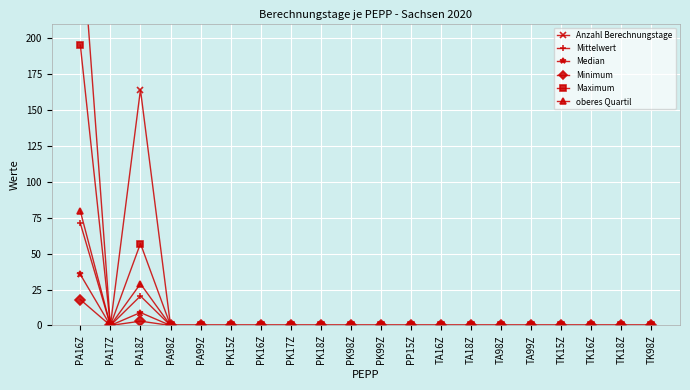

What is the maximum value shown in the chart?

284.0